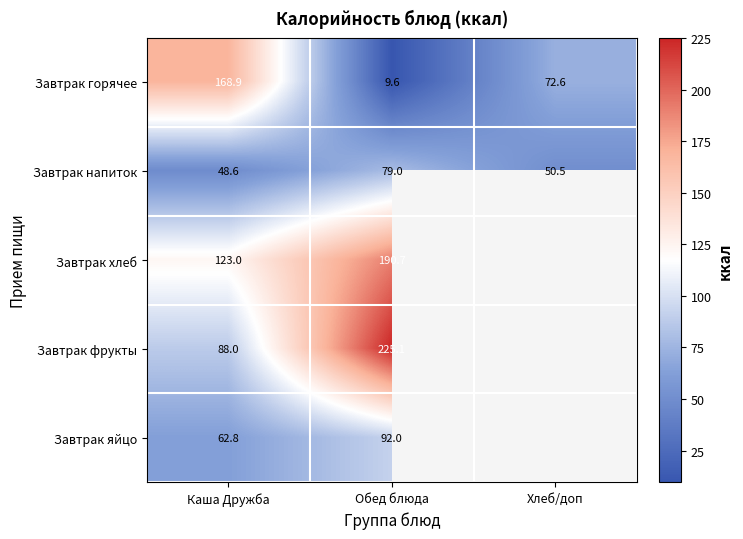

The value of Завтрак фрукты at Каша Дружба is 128.8. True or false?

False